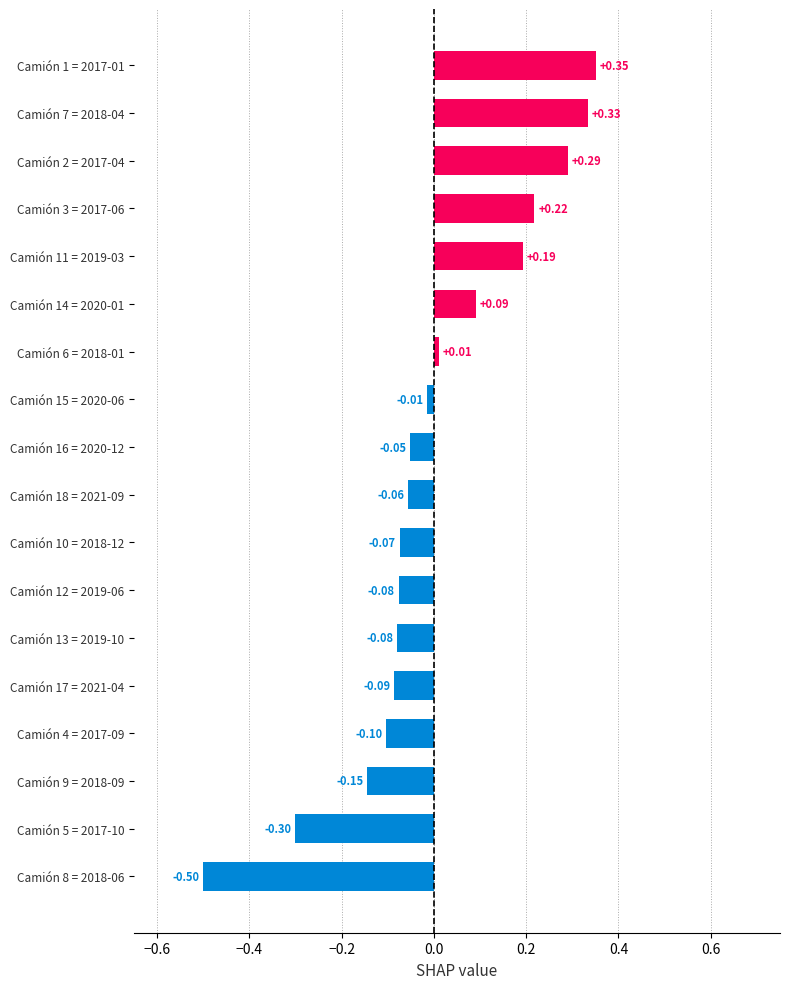

Between Camión 12 = 2019-06 and Camión 5 = 2017-10, which is larger?

Camión 12 = 2019-06